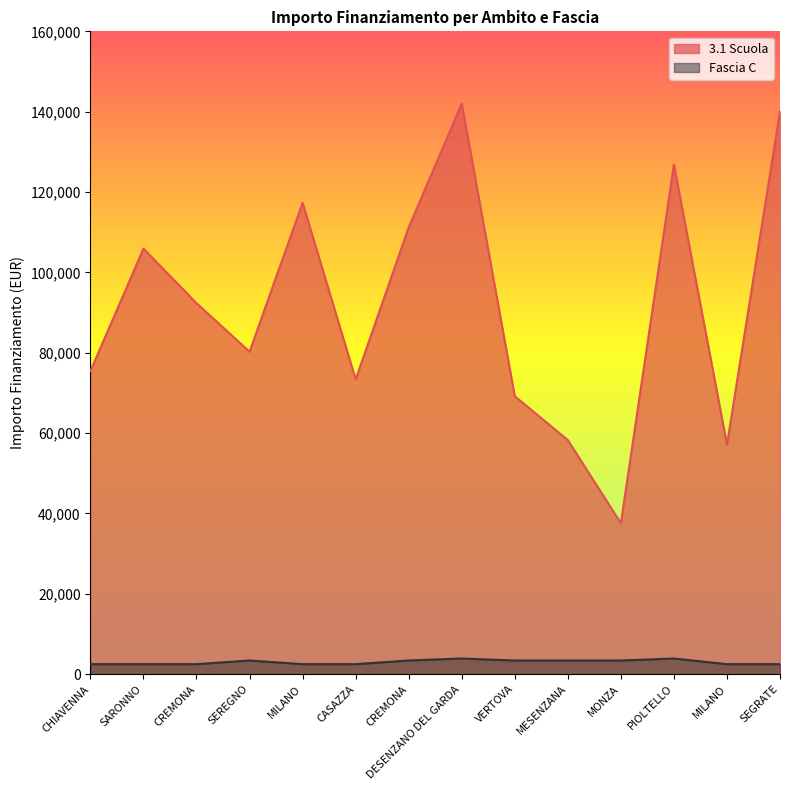

What is the smallest value displayed?

2498.0